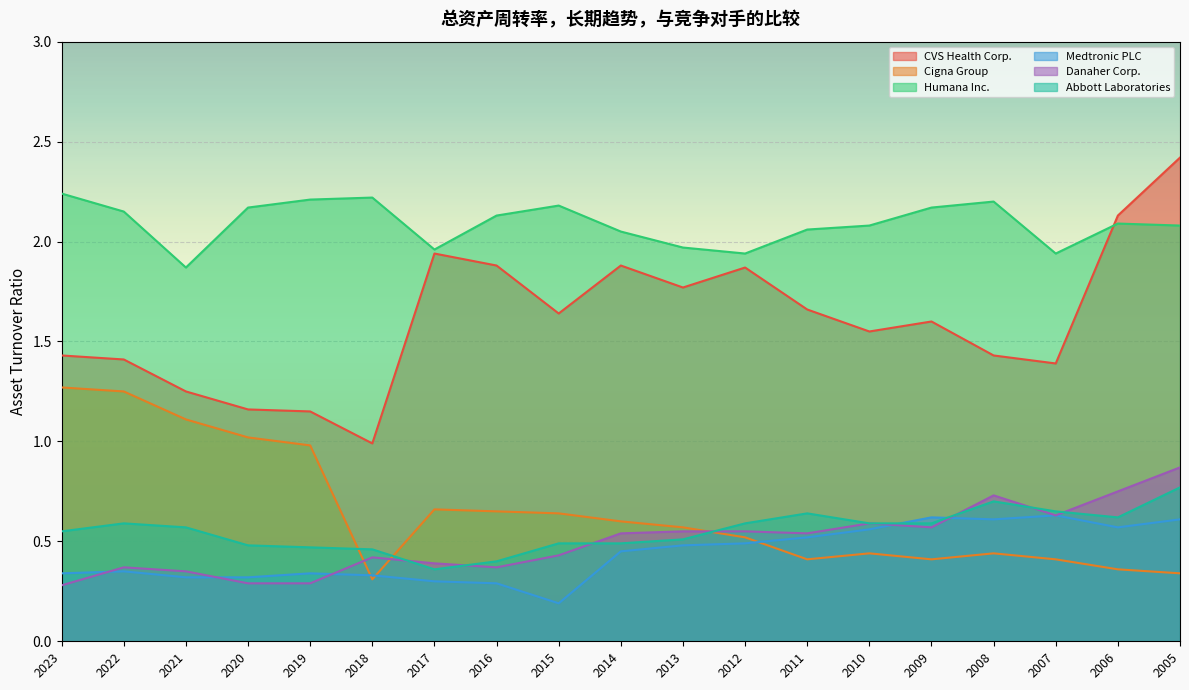

Reading left to right, transcribe all the data shown in this chart.

CVS Health Corp.: 1.4	1.4	1.2	1.2	1.1	1.0	1.9	1.9	1.6	1.9	1.8	1.9	1.7	1.6	1.6	1.4	1.4	2.1	2.4
Cigna Group: 1.3	1.2	1.1	1.0	1.0	0.3	0.7	0.7	0.6	0.6	0.6	0.5	0.4	0.4	0.4	0.4	0.4	0.4	0.3
Humana Inc.: 2.2	2.1	1.9	2.2	2.2	2.2	2.0	2.1	2.2	2.0	2.0	1.9	2.1	2.1	2.2	2.2	1.9	2.1	2.1
Medtronic PLC: 0.3	0.3	0.3	0.3	0.3	0.3	0.3	0.3	0.2	0.5	0.5	0.5	0.5	0.6	0.6	0.6	0.6	0.6	0.6
Danaher Corp.: 0.3	0.4	0.3	0.3	0.3	0.4	0.4	0.4	0.4	0.5	0.6	0.6	0.5	0.6	0.6	0.7	0.6	0.8	0.9
Abbott Laboratories: 0.6	0.6	0.6	0.5	0.5	0.5	0.4	0.4	0.5	0.5	0.5	0.6	0.6	0.6	0.6	0.7	0.7	0.6	0.8